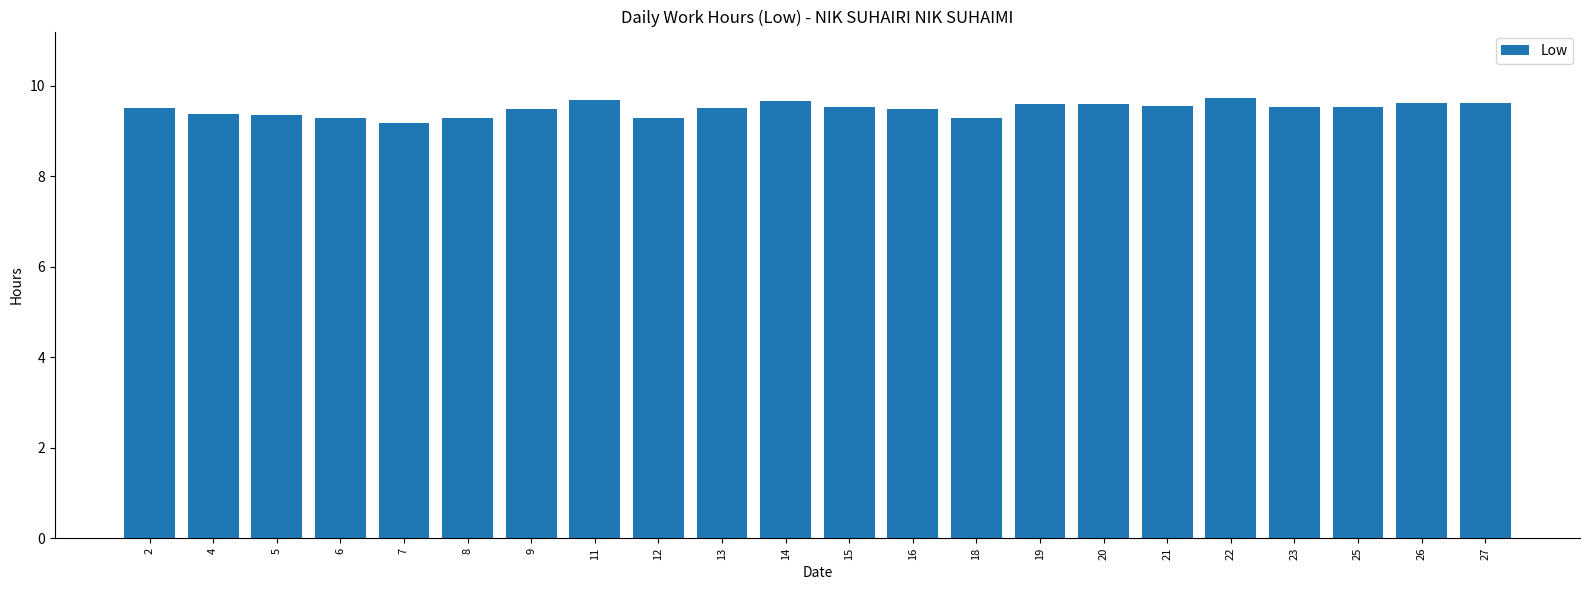

What is the value of the 1st bar from the left?

9.5